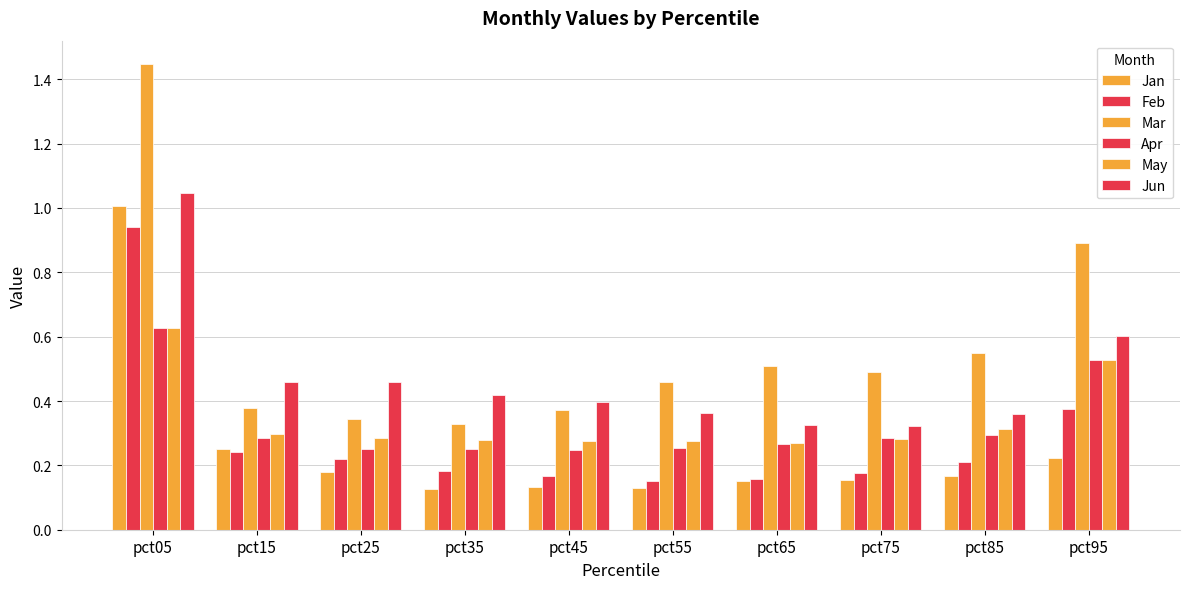

Reading left to right, extract all data points from this chart.

Jan: pct05=1.0	pct15=0.2	pct25=0.2	pct35=0.1	pct45=0.1	pct55=0.1	pct65=0.2	pct75=0.2	pct85=0.2	pct95=0.2
Feb: pct05=0.9	pct15=0.2	pct25=0.2	pct35=0.2	pct45=0.2	pct55=0.2	pct65=0.2	pct75=0.2	pct85=0.2	pct95=0.4
Mar: pct05=1.4	pct15=0.4	pct25=0.3	pct35=0.3	pct45=0.4	pct55=0.5	pct65=0.5	pct75=0.5	pct85=0.6	pct95=0.9
Apr: pct05=0.6	pct15=0.3	pct25=0.3	pct35=0.2	pct45=0.2	pct55=0.3	pct65=0.3	pct75=0.3	pct85=0.3	pct95=0.5
May: pct05=0.6	pct15=0.3	pct25=0.3	pct35=0.3	pct45=0.3	pct55=0.3	pct65=0.3	pct75=0.3	pct85=0.3	pct95=0.5
Jun: pct05=1.0	pct15=0.5	pct25=0.5	pct35=0.4	pct45=0.4	pct55=0.4	pct65=0.3	pct75=0.3	pct85=0.4	pct95=0.6